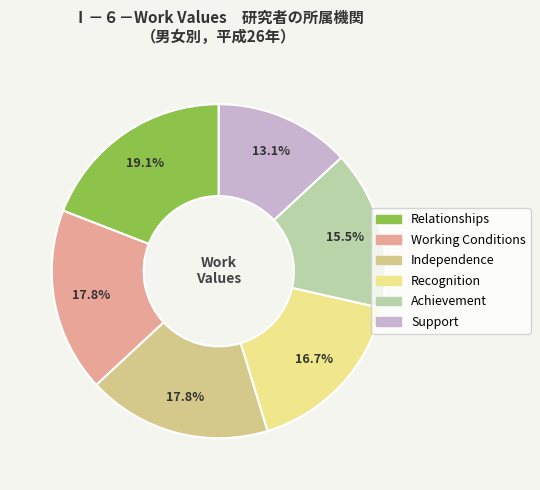

What is the largest slice in the pie chart?

Relationships